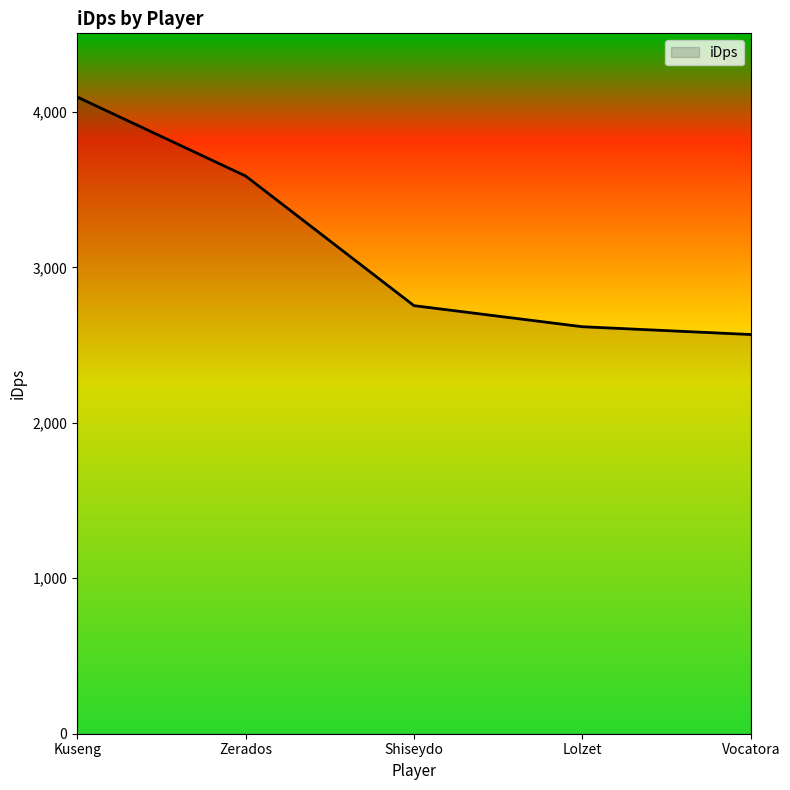

Reading left to right, transcribe all the data shown in this chart.

Kuseng=4095.4	Zerados=3587.6	Shiseydo=2753.4	Lolzet=2617.8	Vocatora=2567.6